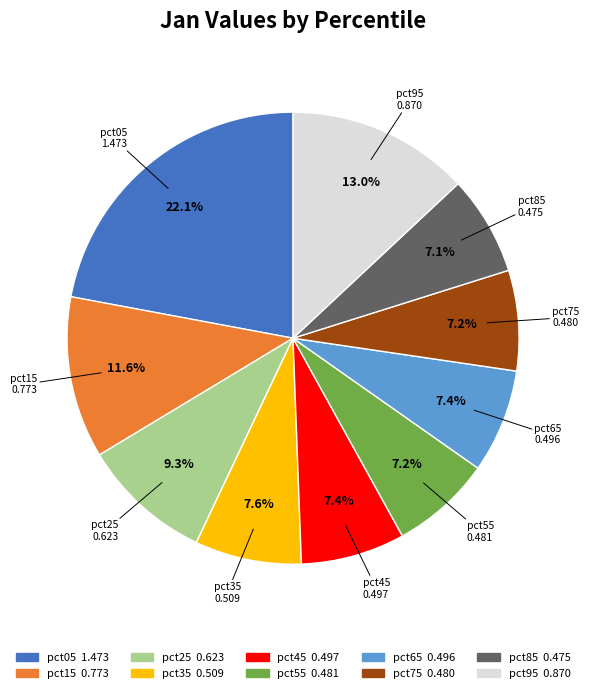

Is it true that pct05 is 22% of the pie?

True